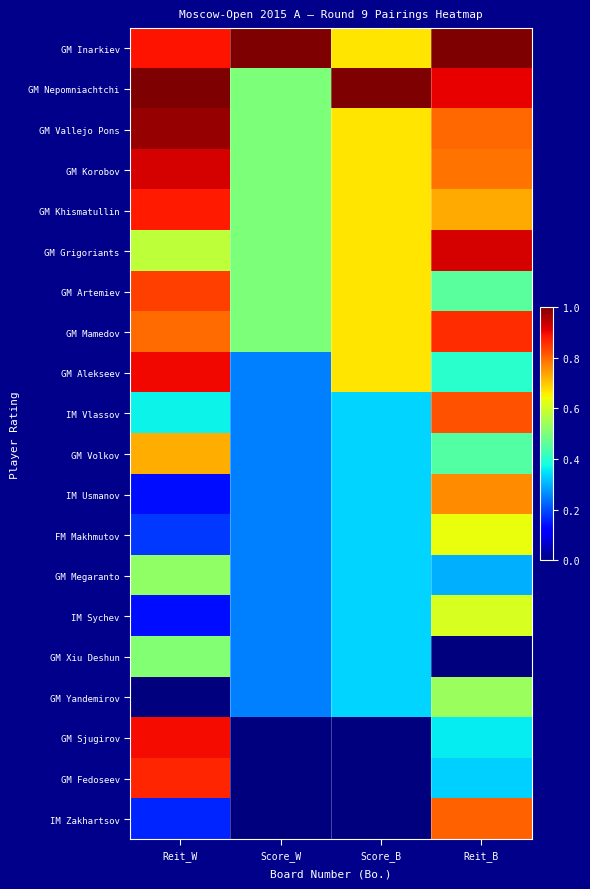

At which category is the sum across all series the highest?

Reit_B